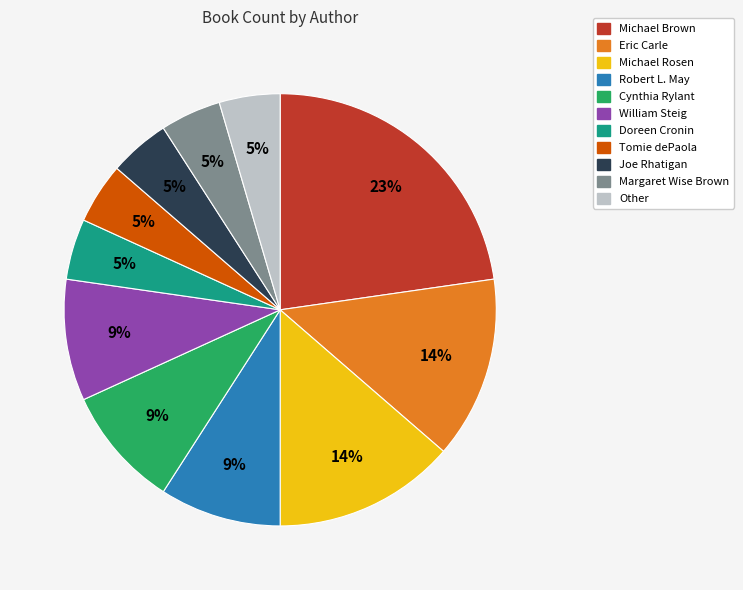

Count the number of slices in the pie.

11